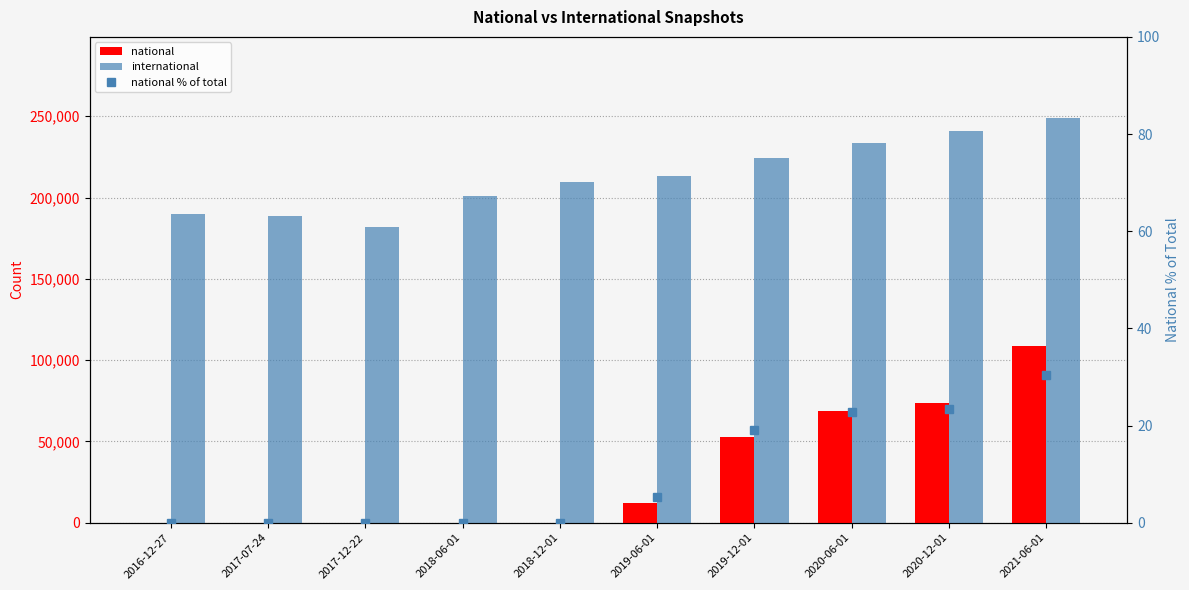

The international series shows 213456.0 at 2019-06-01. True or false?

True